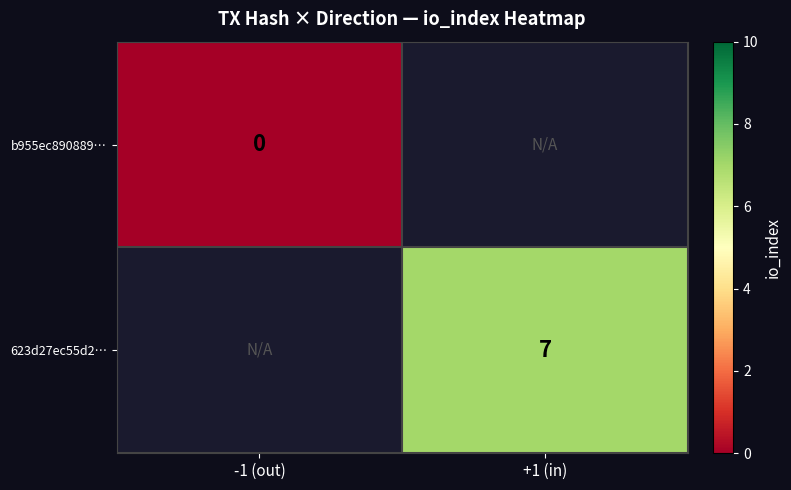

At how many categories does at least one series exceed 5?

1